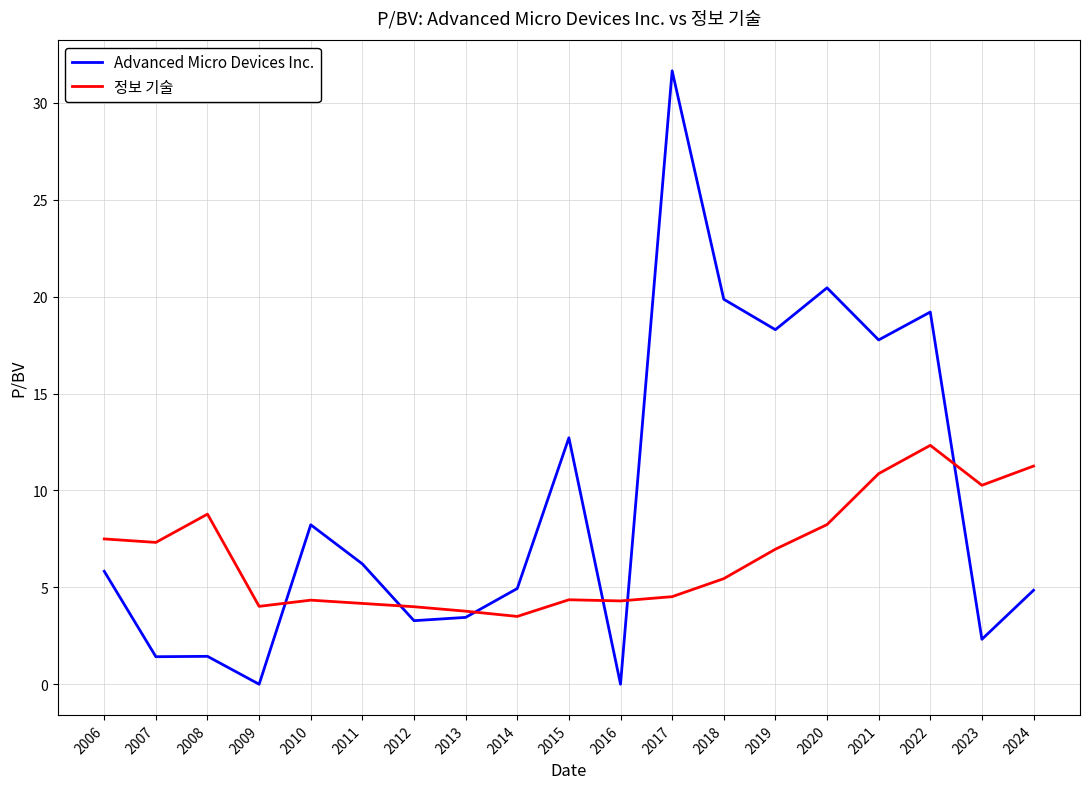

At 2009, list the series in order from largest to smallest.

정보 기술, Advanced Micro Devices Inc.